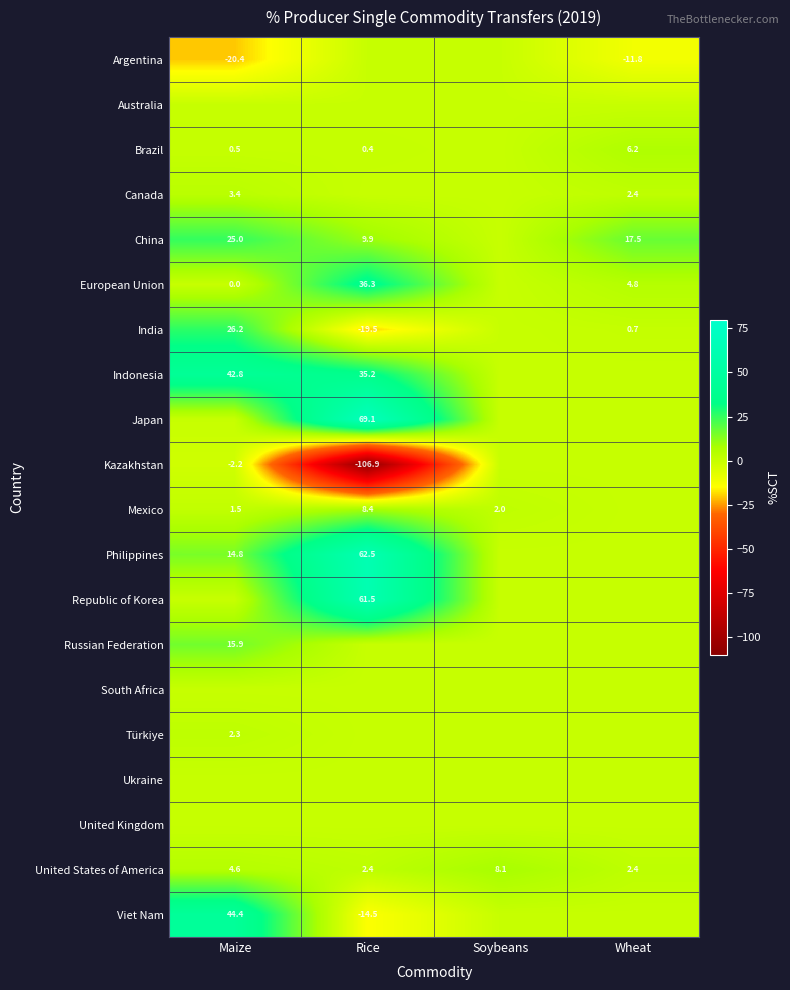

Is it true that Canada equals 2.4 at Wheat?

True